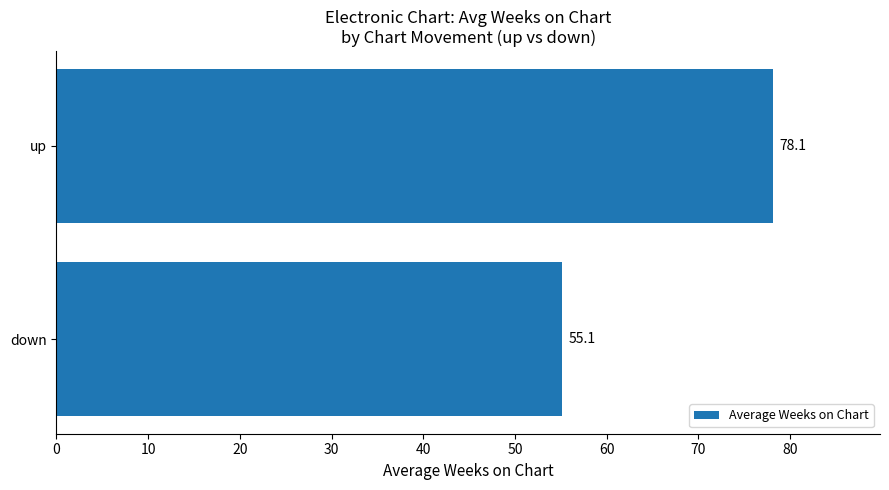

Where is the data nearest to the value 66?

down